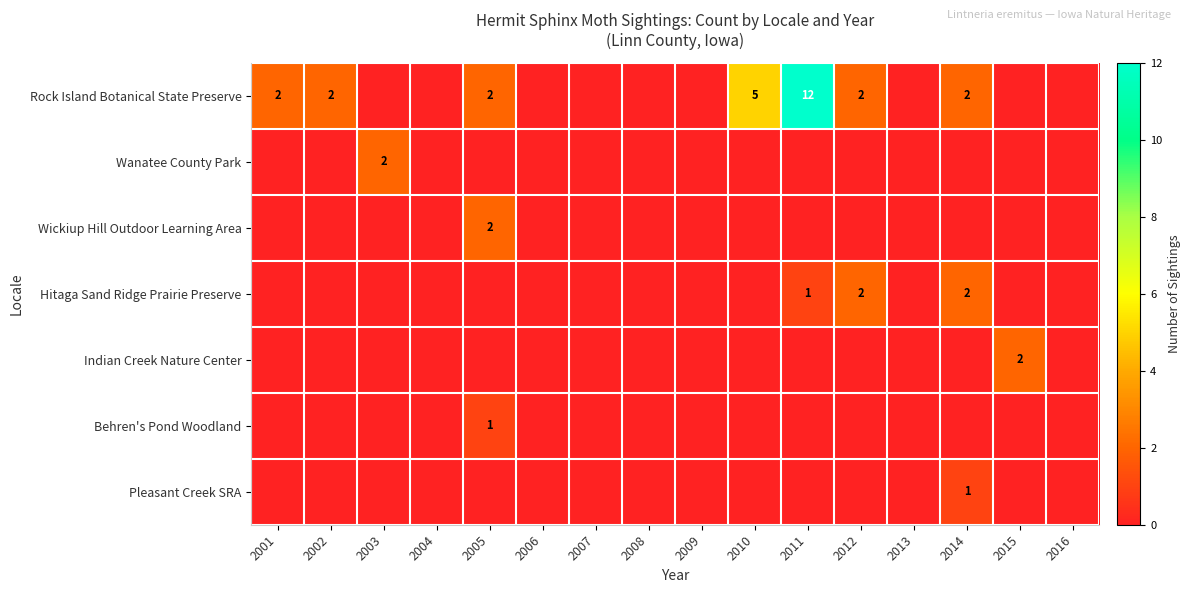

Is it true that Rock Island Botanical State Preserve equals 19 at 2011?

False